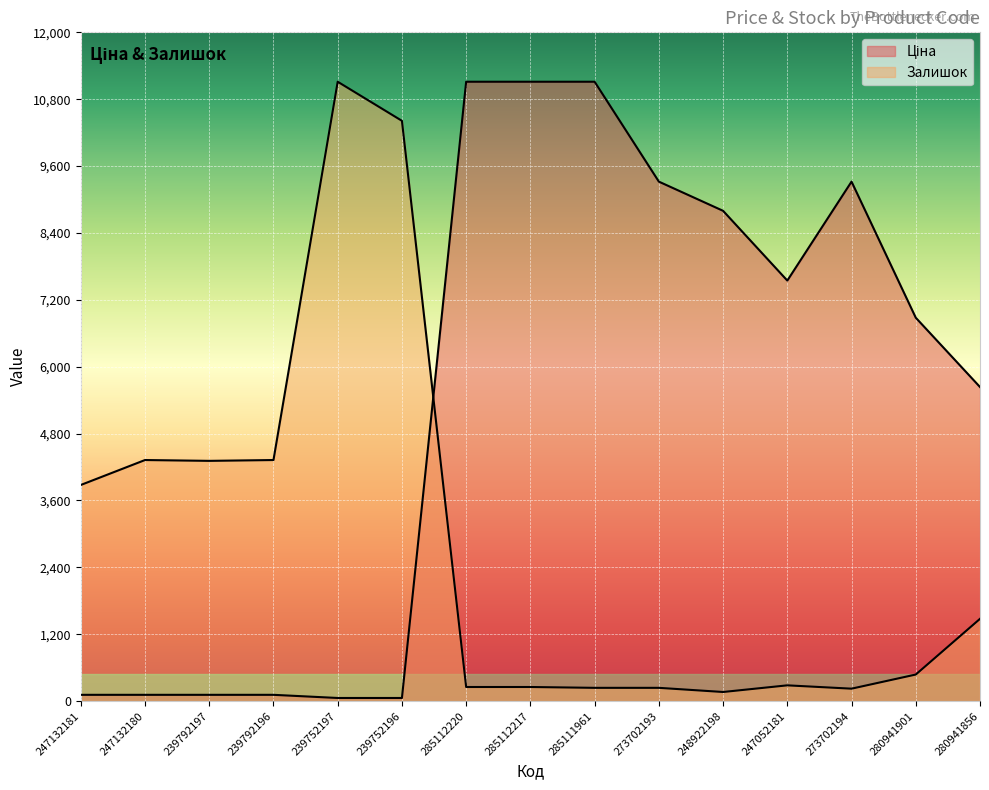

What is the total value across all series at 273702194?

9545.2